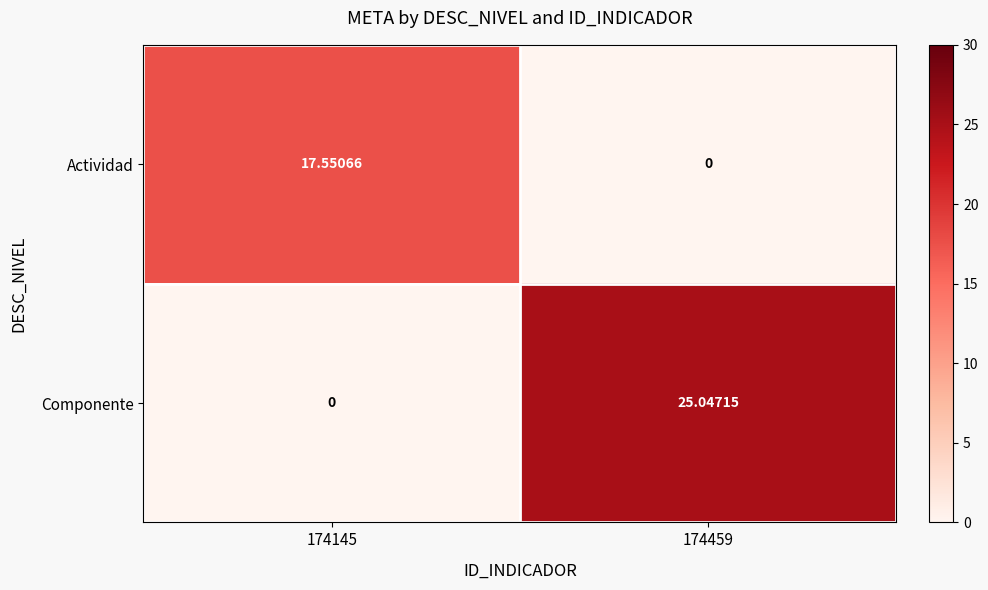

Between 174145 and 174459, which series saw the biggest shift?

Componente